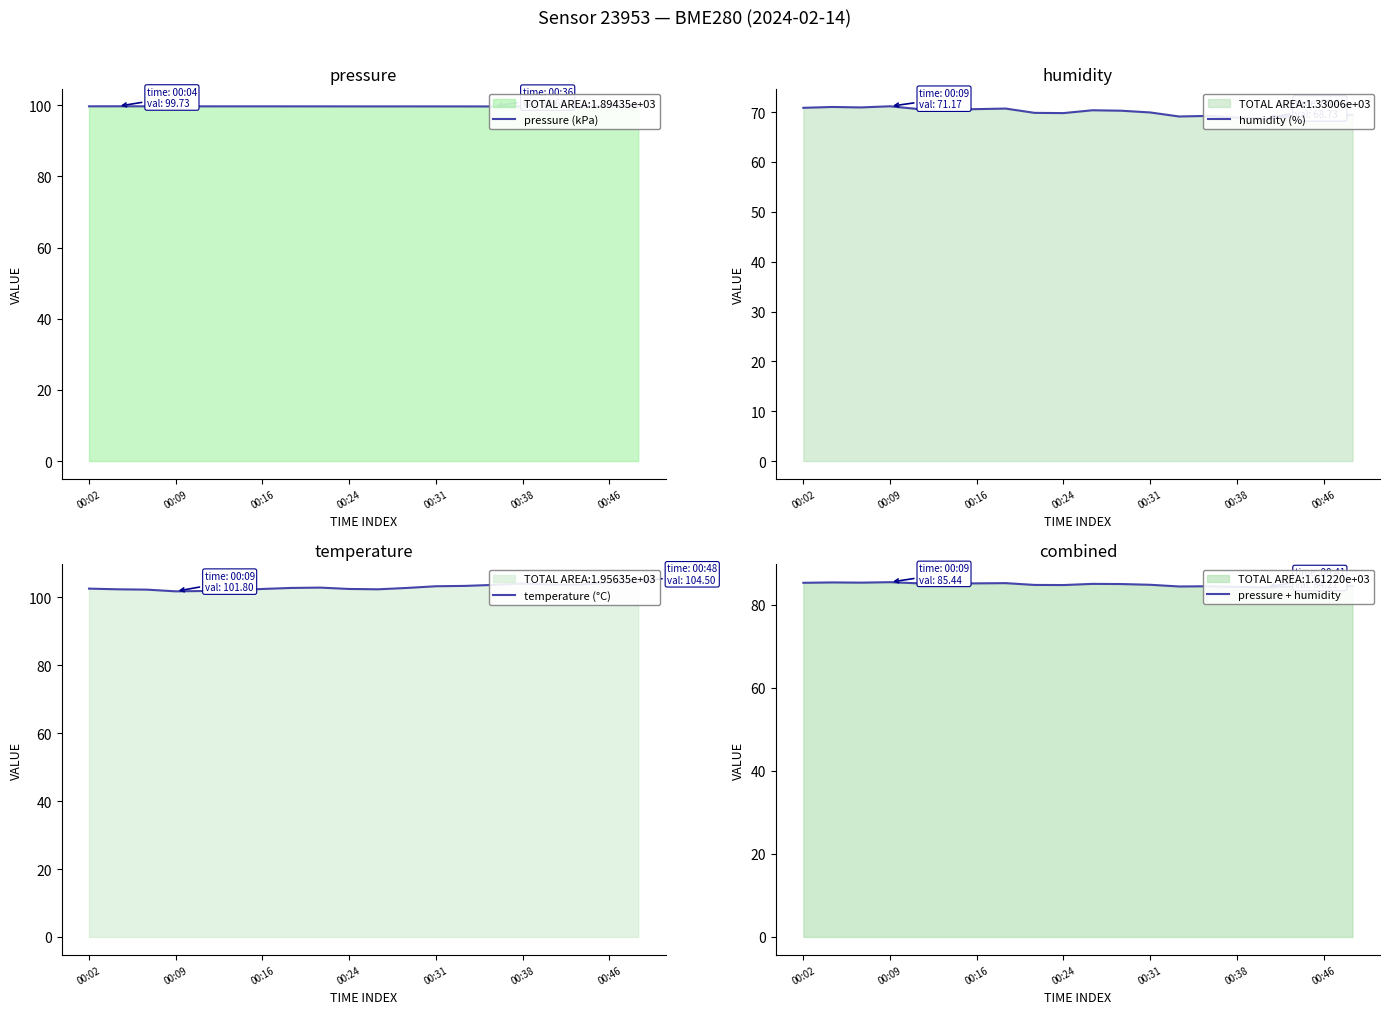

The value of pressure + humidity at 00:31 is 25.8. True or false?

False